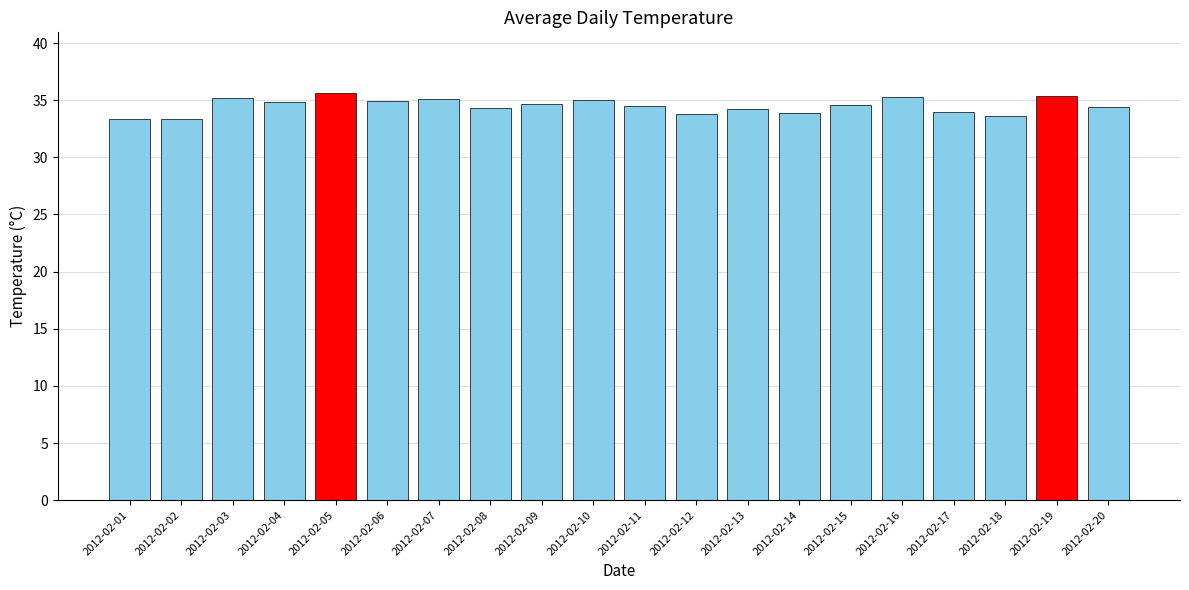

Does the chart contain stacked bars?

No